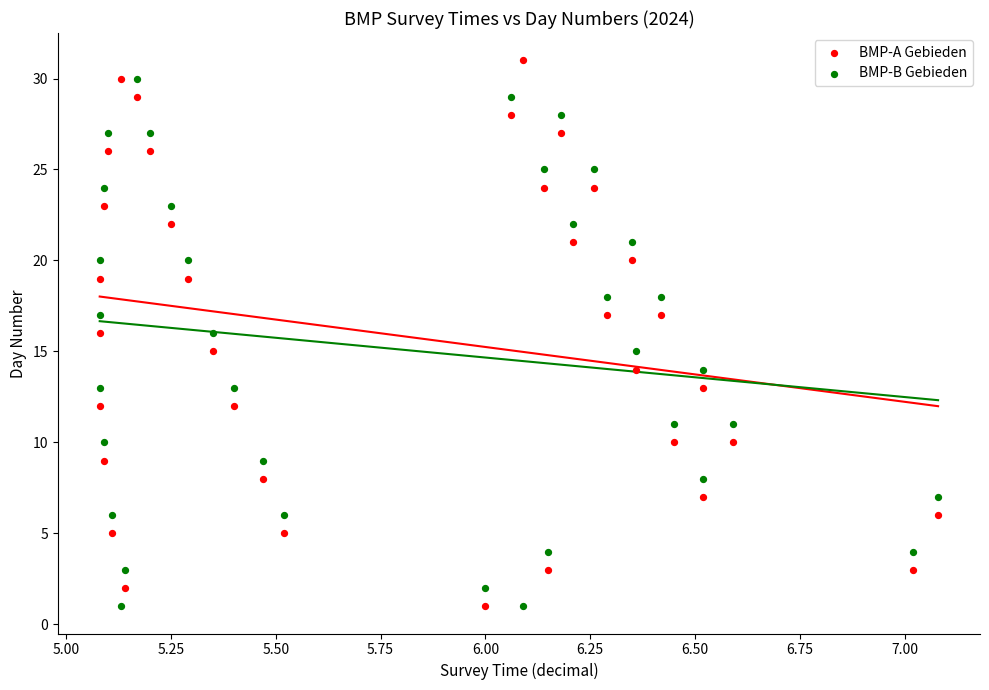

Across all data points, what is the range of Y values (max minus min)?

30